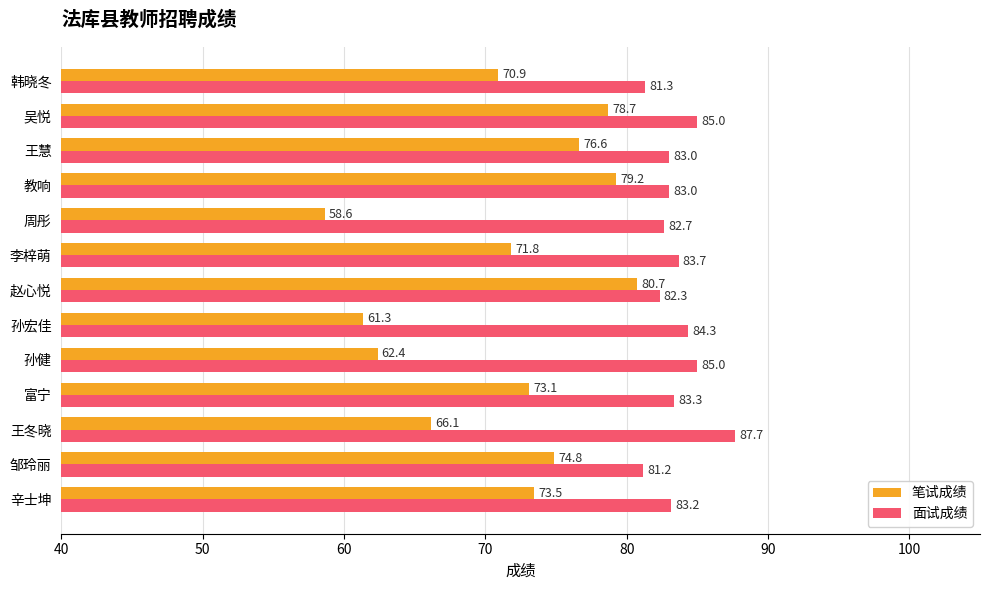

Which label corresponds to the smallest value in the chart?

周彤